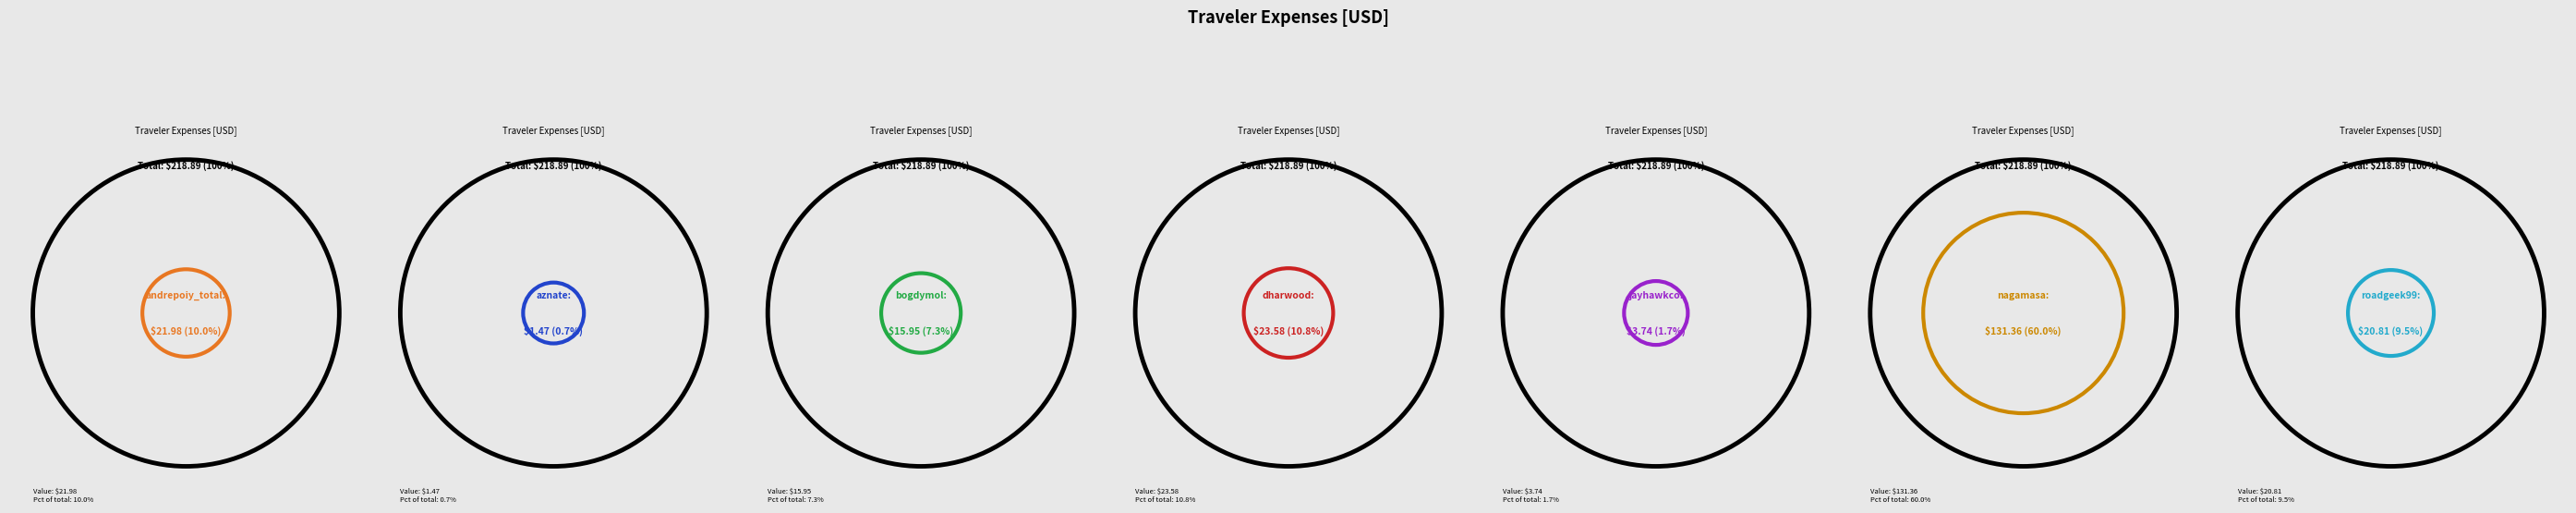

Which category has the biggest portion of the pie?

nagamasa